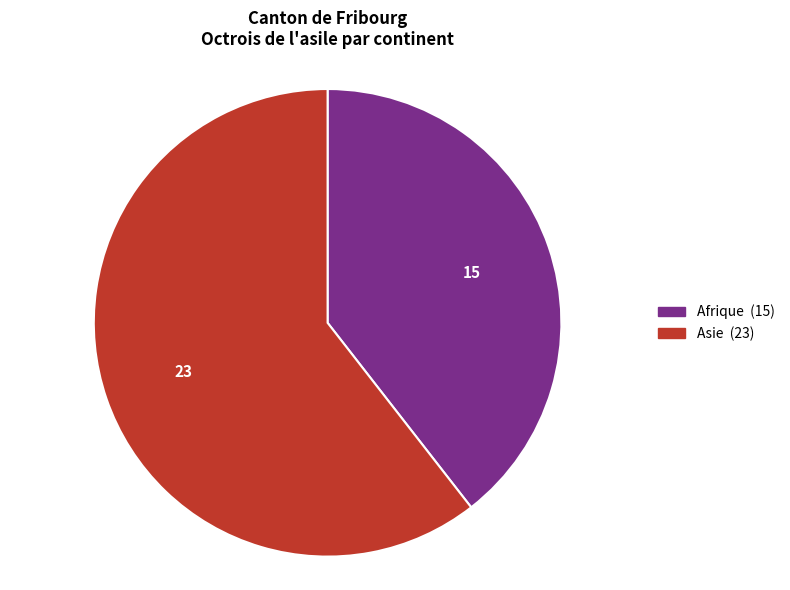

Is there any slice that represents more than half of the pie?

Yes